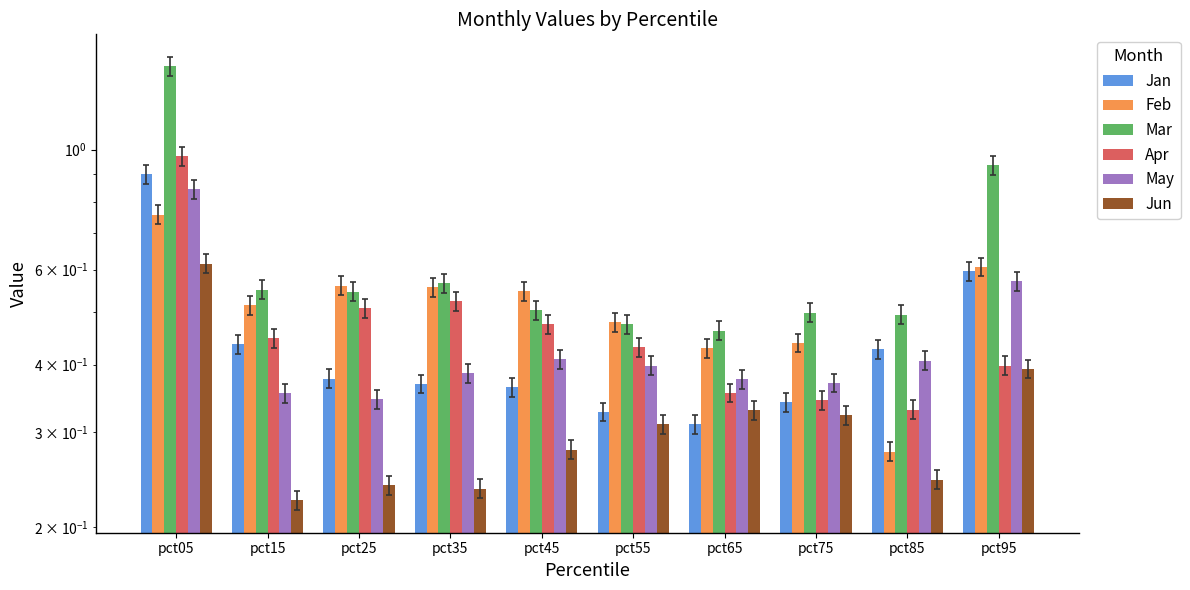

What is the difference between the highest and lowest values at pct35?

0.3